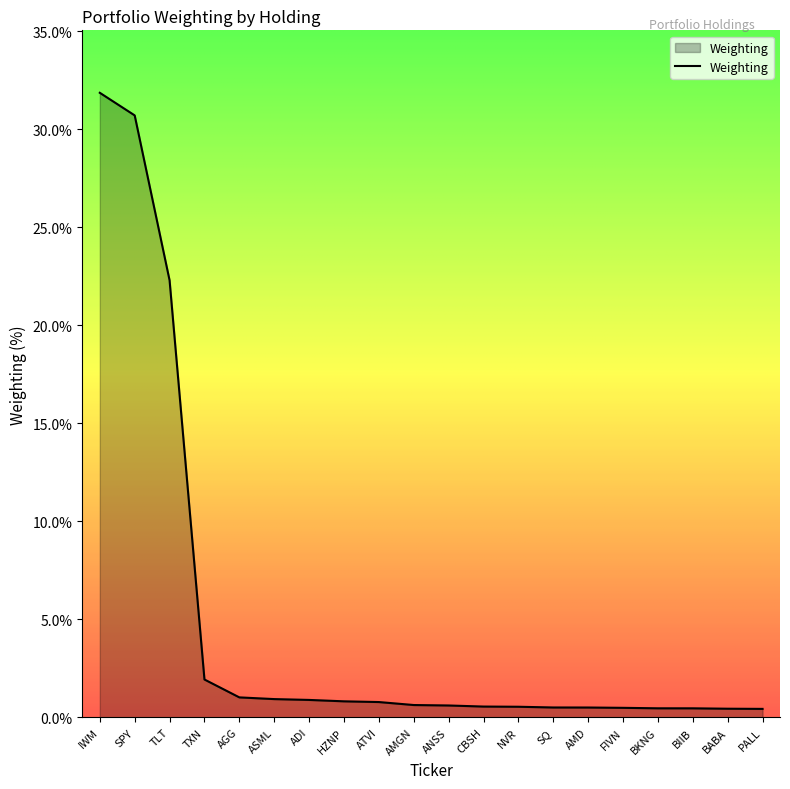

At which label is the value closest to 16?

TLT